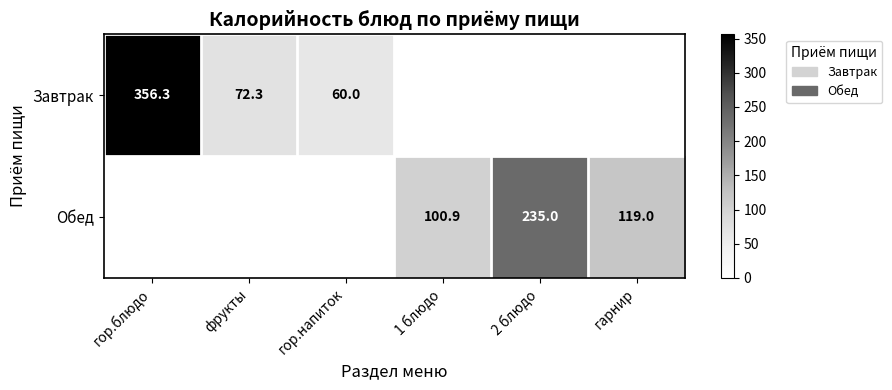

Is the value of Завтрак at гор.напиток greater than the value of Обед at 1 блюдо?

No